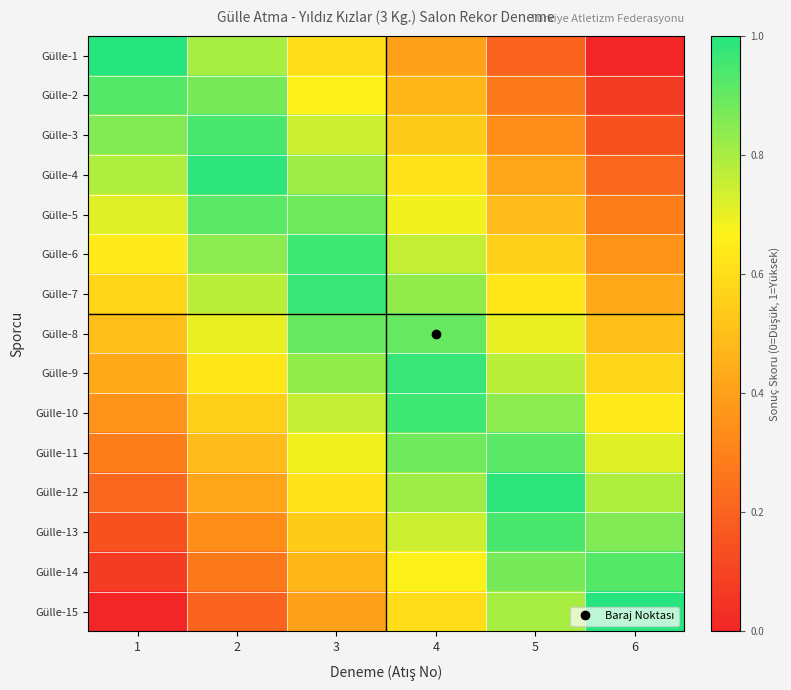

Reading left to right, extract all data points from this chart.

Gülle-1: 1=1.0	2=0.8	3=0.6	4=0.4	5=0.2	6=0.0
Gülle-2: 1=0.9	2=0.9	3=0.7	4=0.5	5=0.3	6=0.1
Gülle-3: 1=0.9	2=0.9	3=0.7	4=0.5	5=0.3	6=0.1
Gülle-4: 1=0.8	2=1.0	3=0.8	4=0.6	5=0.4	6=0.2
Gülle-5: 1=0.7	2=0.9	3=0.9	4=0.7	5=0.5	6=0.3
Gülle-6: 1=0.6	2=0.8	3=1.0	4=0.8	5=0.6	6=0.4
Gülle-7: 1=0.6	2=0.8	3=1.0	4=0.8	5=0.6	6=0.4
Gülle-8: 1=0.5	2=0.7	3=0.9	4=0.9	5=0.7	6=0.5
Gülle-9: 1=0.4	2=0.6	3=0.8	4=1.0	5=0.8	6=0.6
Gülle-10: 1=0.4	2=0.6	3=0.8	4=1.0	5=0.8	6=0.6
Gülle-11: 1=0.3	2=0.5	3=0.7	4=0.9	5=0.9	6=0.7
Gülle-12: 1=0.2	2=0.4	3=0.6	4=0.8	5=1.0	6=0.8
Gülle-13: 1=0.1	2=0.3	3=0.5	4=0.7	5=0.9	6=0.9
Gülle-14: 1=0.1	2=0.3	3=0.5	4=0.7	5=0.9	6=0.9
Gülle-15: 1=0.0	2=0.2	3=0.4	4=0.6	5=0.8	6=1.0